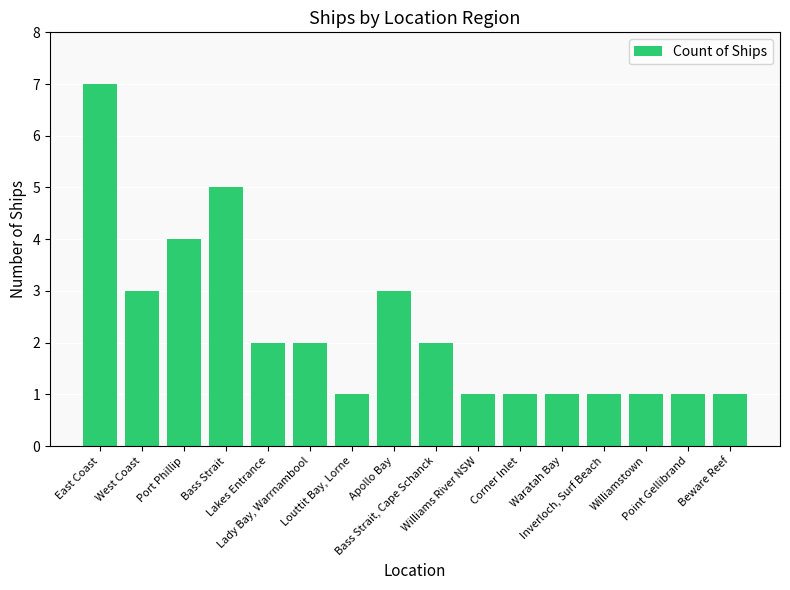

What is the sum of all values?

36